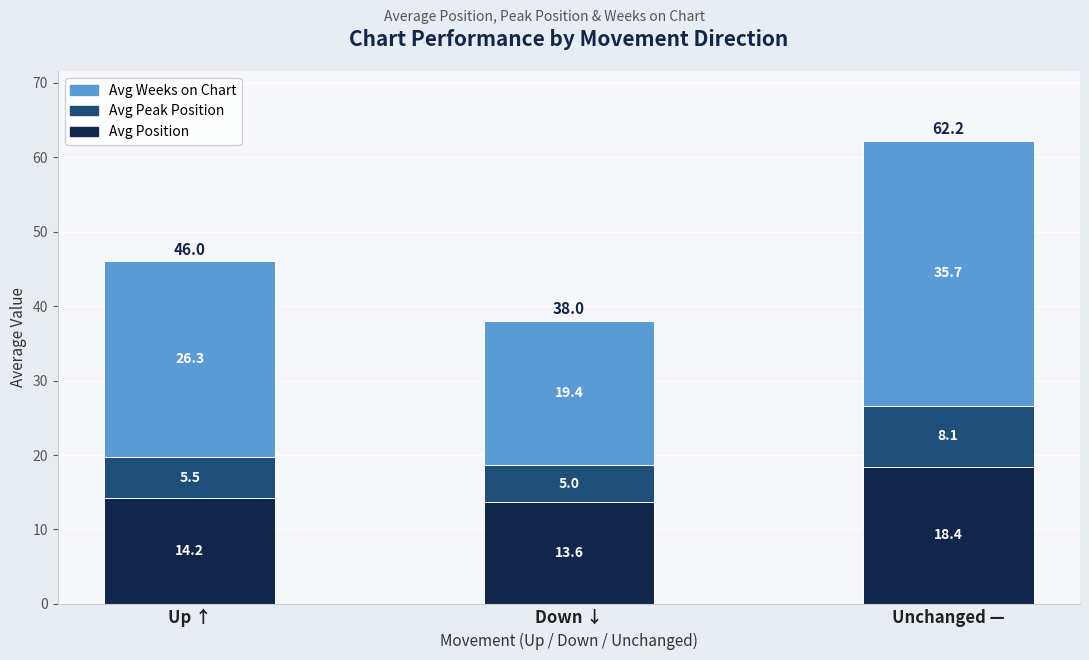

What is the total value across all series at Up ↑?

46.0